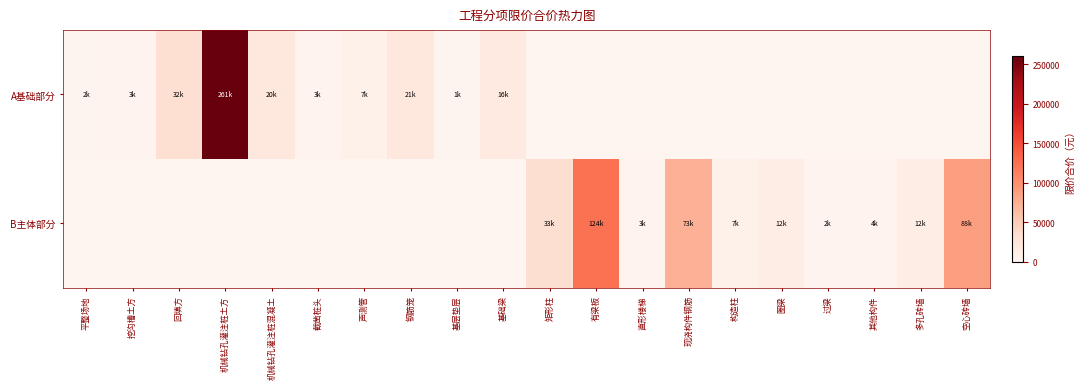

Reading left to right, extract all data points from this chart.

A基础部分: 平整场地=1608.0	挖沟槽土方=2910.0	回填方=32085.6	机械钻孔灌注桩土方=260857.8	机械钻孔灌注桩混凝土=19776.0	截凿桩头=2948.9	声测管=7094.6	钢筋笼=21021.0	基层垫层=1167.5	基础梁=16481.5	矩形柱=0.0	有梁板=0.0	直形楼梯=0.0	现浇构件钢筋=0.0	构造柱=0.0	圈梁=0.0	过梁=0.0	其他构件=0.0	多孔砖墙=0.0	空心砖墙=0.0
B主体部分: 平整场地=0.0	挖沟槽土方=0.0	回填方=0.0	机械钻孔灌注桩土方=0.0	机械钻孔灌注桩混凝土=0.0	截凿桩头=0.0	声测管=0.0	钢筋笼=0.0	基层垫层=0.0	基础梁=0.0	矩形柱=33065.3	有梁板=124036.2	直形楼梯=3241.0	现浇构件钢筋=72698.3	构造柱=6885.6	圈梁=11533.7	过梁=2099.4	其他构件=3772.5	多孔砖墙=11743.2	空心砖墙=88395.2